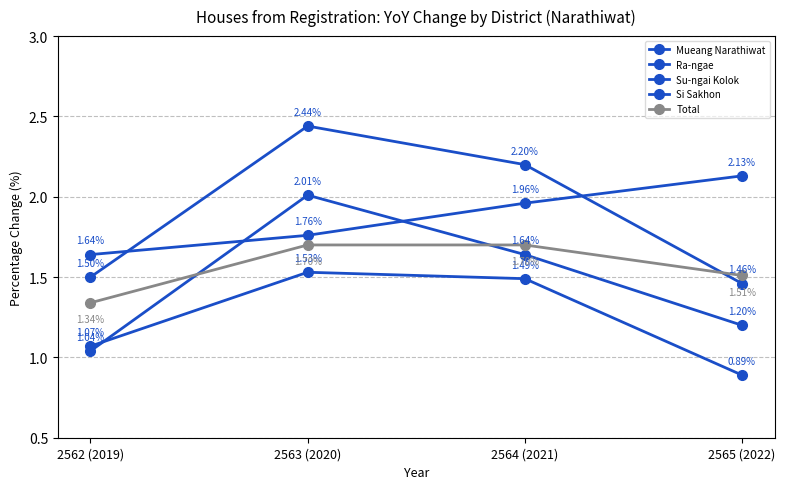

Reading left to right, transcribe all the data shown in this chart.

Mueang Narathiwat: 1.6	1.8	2.0	2.1
Ra-ngae: 1.0	2.0	1.6	1.2
Su-ngai Kolok: 1.1	1.5	1.5	0.9
Si Sakhon: 1.5	2.4	2.2	1.5
Total: 1.3	1.7	1.7	1.5